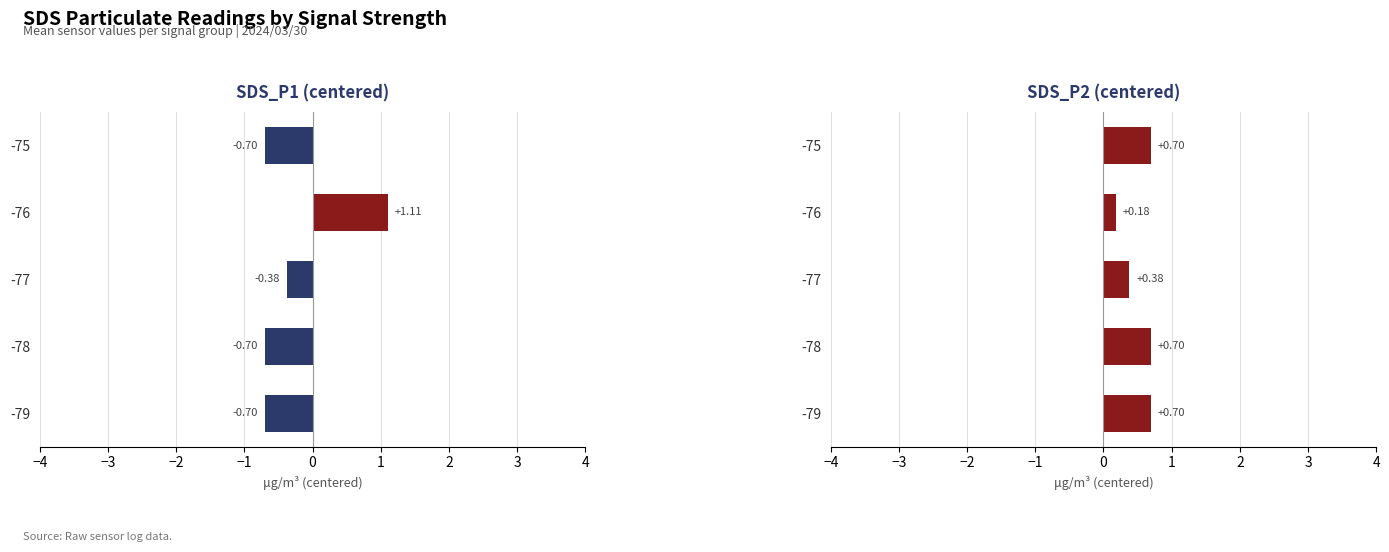

True or false: the data shows 0.2 at -77.

False